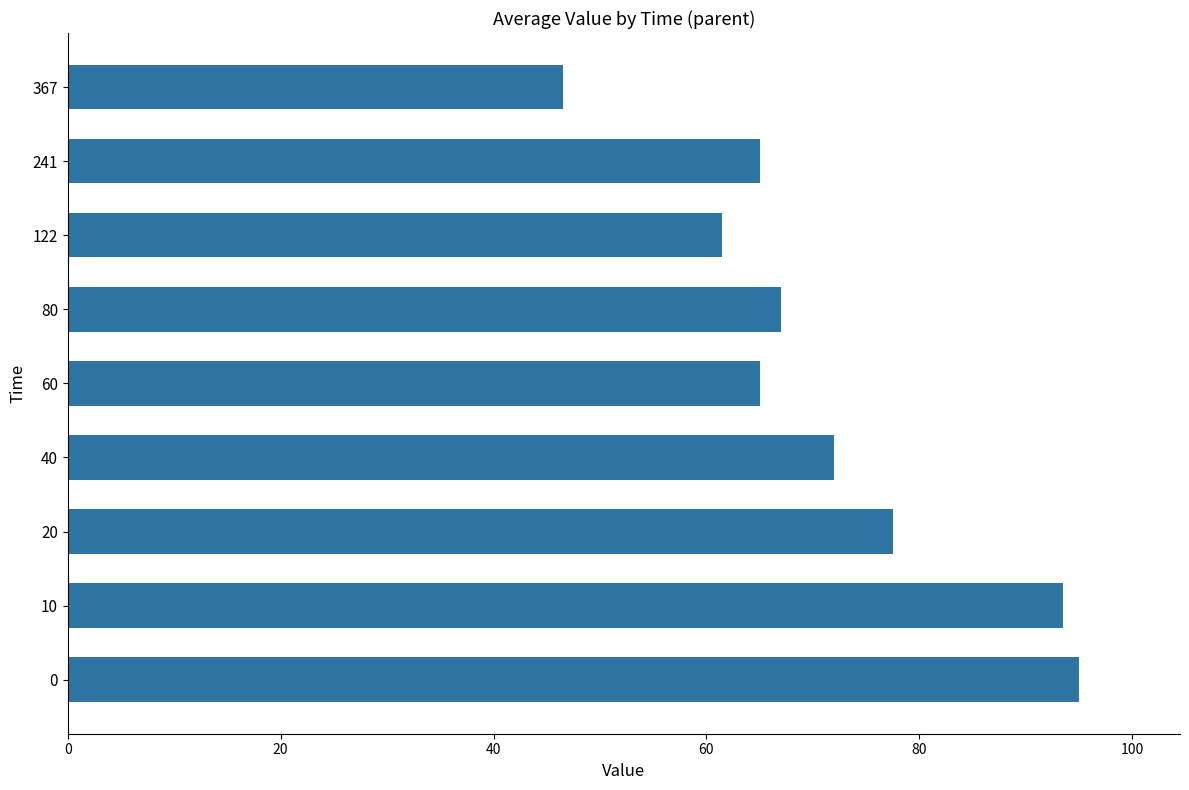

What is the ratio of the value at 122 to the value at 10?

0.7